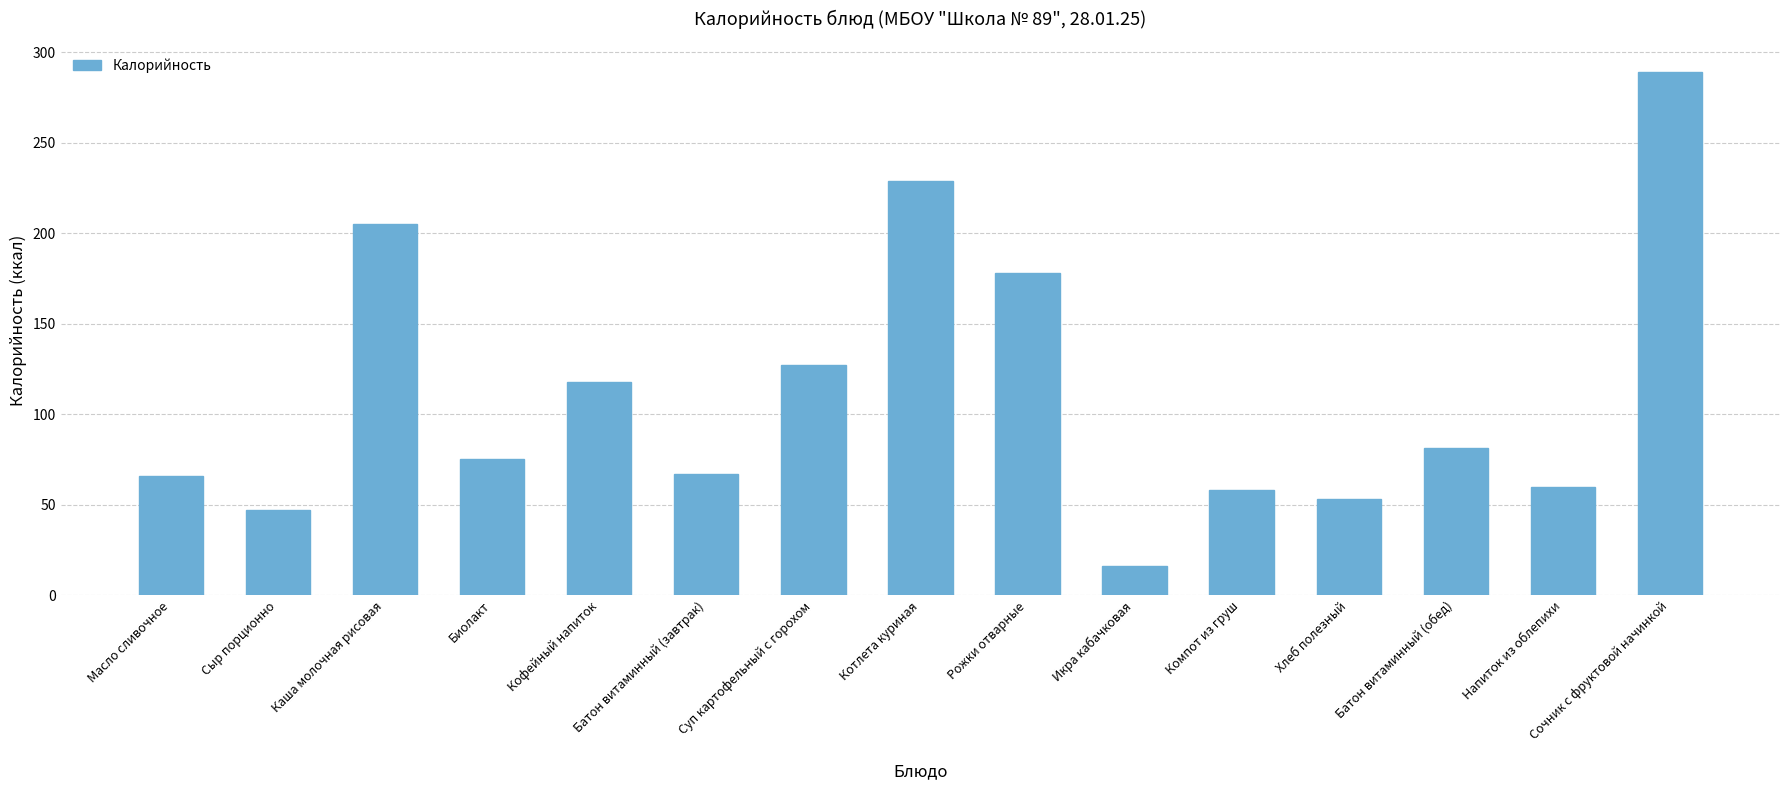

Does the chart contain stacked bars?

No